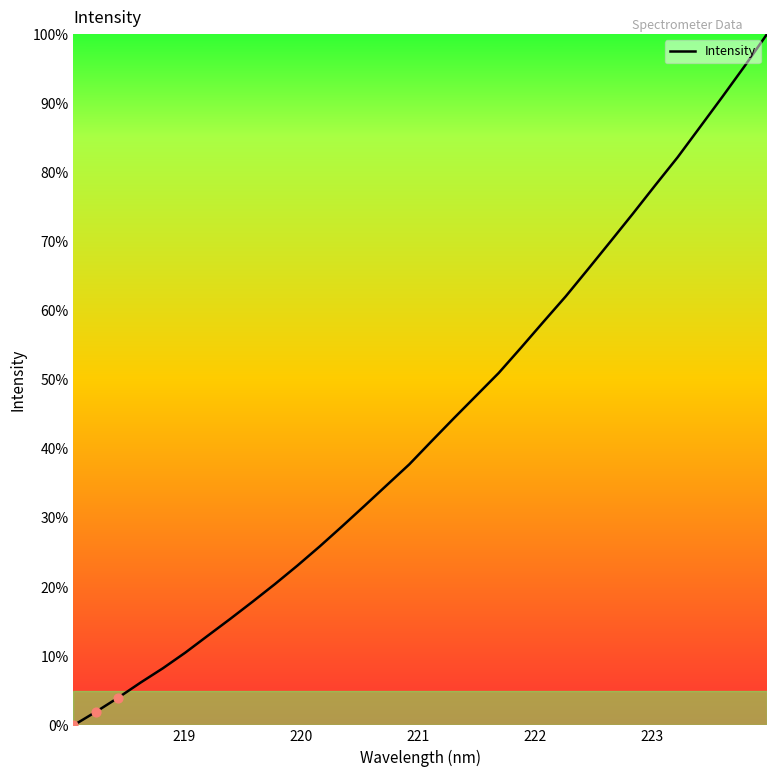

What is the maximum value shown in the chart?

100.0